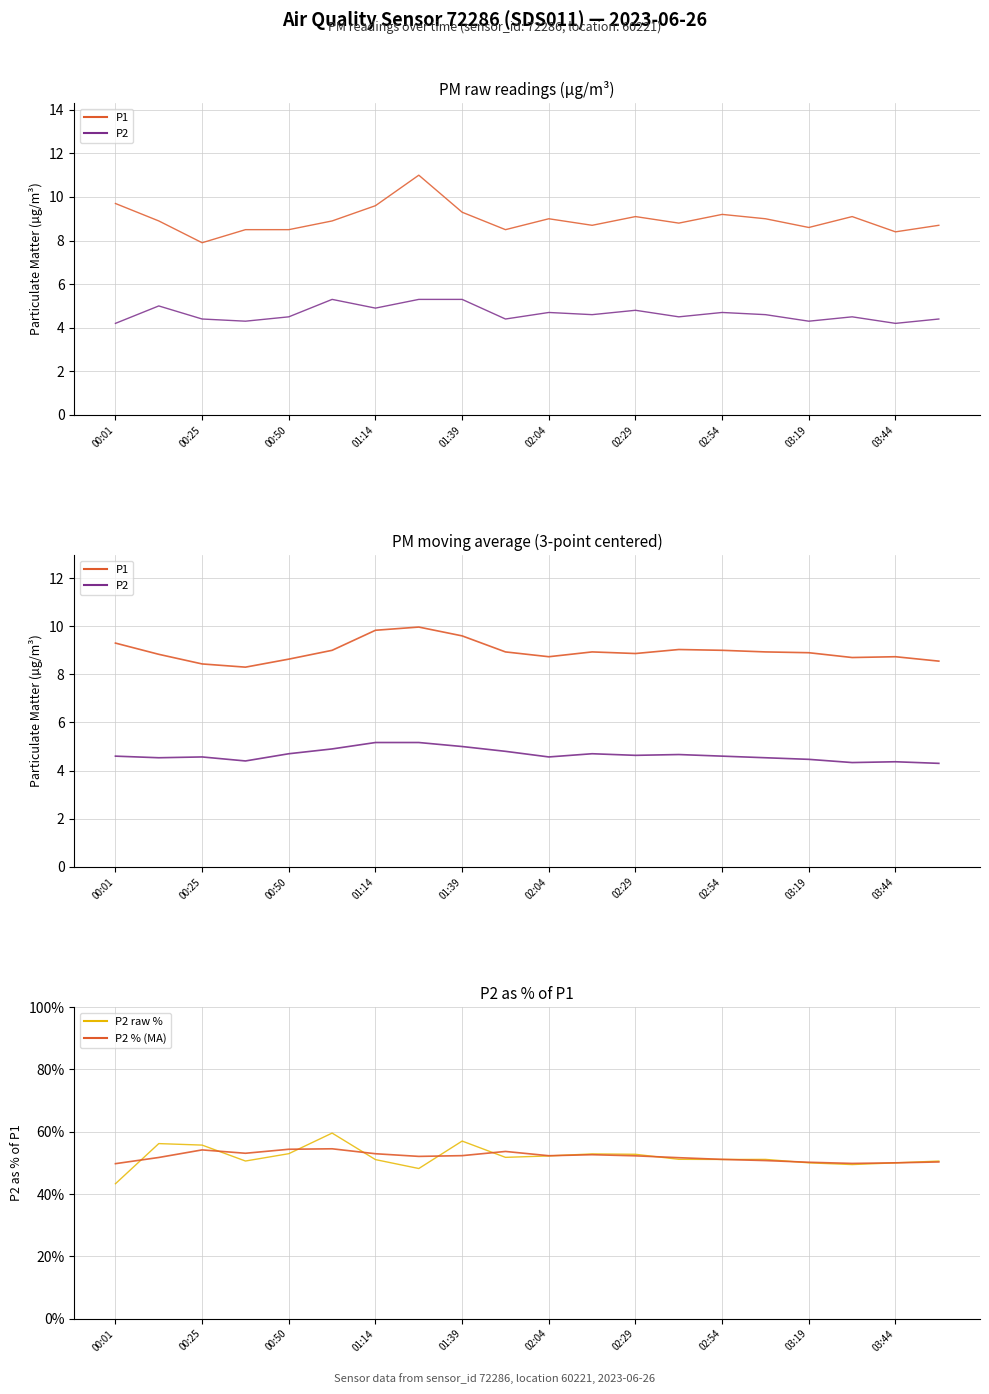

At how many categories does at least one series exceed 58?

1